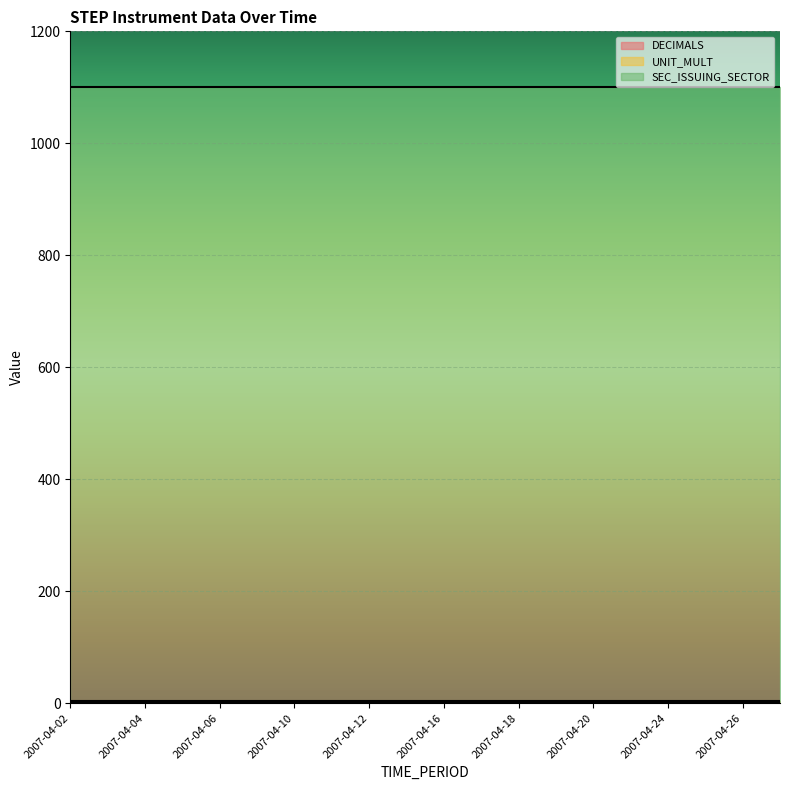

What is the value of the SEC_ISSUING_SECTOR point at the 20th from the left?

1100